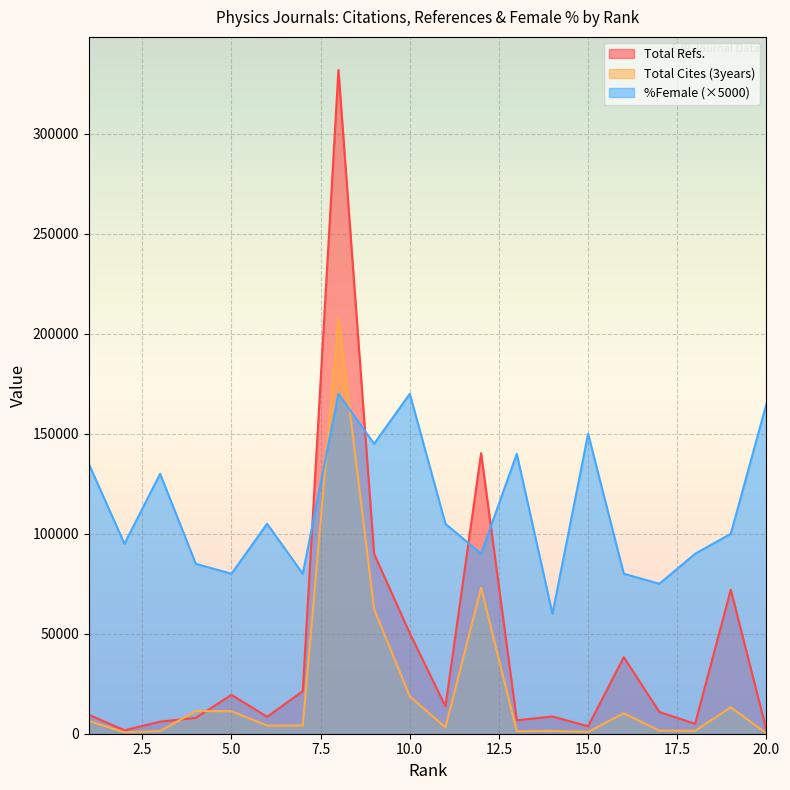

At which category does the chart reach its peak across all series?

8